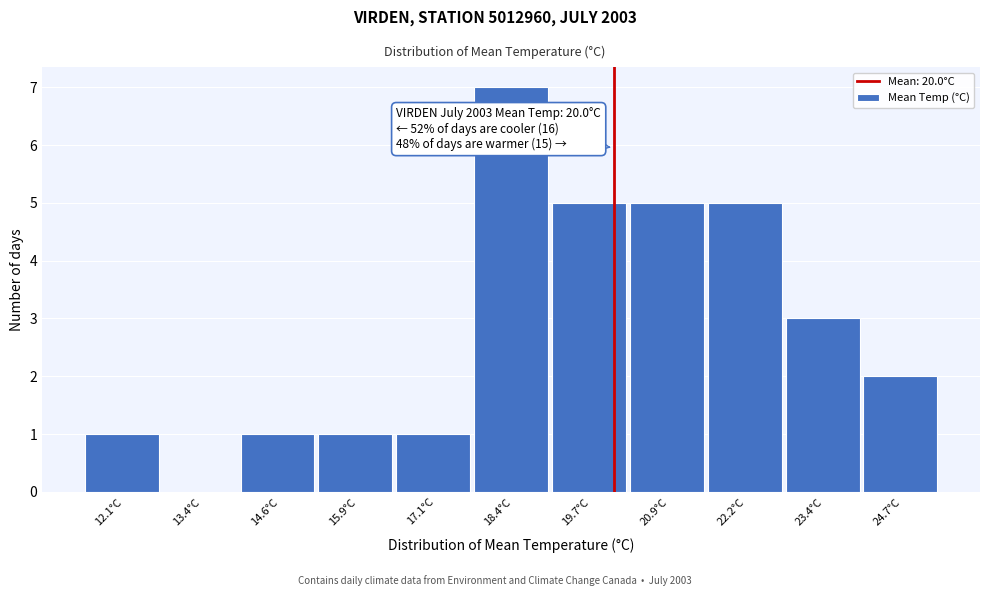

Over which range of the x-axis is the bar tallest?

17.8 to 19.0